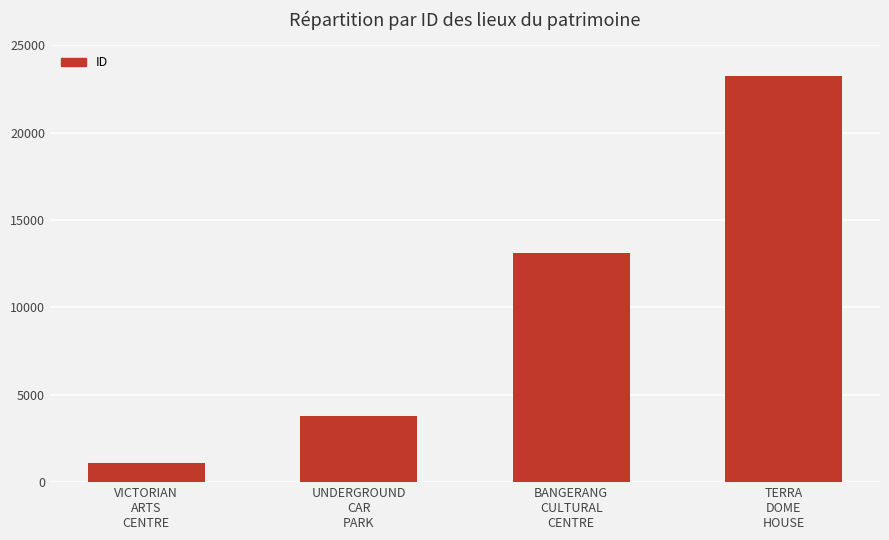

What is the average value?

10307